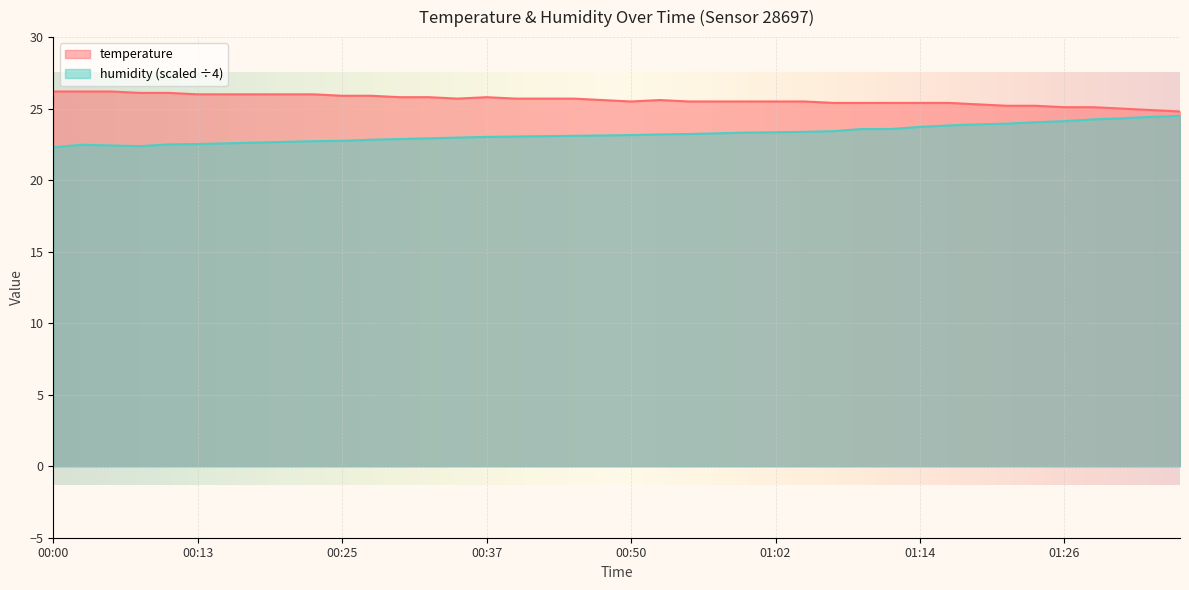

Reading left to right, extract all data points from this chart.

temperature: 00:00=26.2	00:03=26.2	00:05=26.2	00:08=26.1	00:10=26.1	00:13=26.0	00:15=26.0	00:18=26.0	00:20=26.0	00:23=26.0	00:25=25.9	00:27=25.9	00:30=25.8	00:32=25.8	00:35=25.7	00:37=25.8	00:40=25.7	00:42=25.7	00:45=25.7	00:47=25.6	00:50=25.5	00:52=25.6	00:54=25.5	00:57=25.5	00:59=25.5	01:02=25.5	01:04=25.5	01:07=25.4	01:09=25.4	01:12=25.4	01:14=25.4	01:16=25.4	01:19=25.3	01:21=25.2	01:24=25.2	01:26=25.1	01:29=25.1	01:31=25.0	01:34=24.9	01:36=24.8
humidity: 00:00=22.3	00:03=22.5	00:05=22.4	00:08=22.4	00:10=22.5	00:13=22.5	00:15=22.6	00:18=22.6	00:20=22.7	00:23=22.7	00:25=22.8	00:27=22.8	00:30=22.9	00:32=22.9	00:35=23.0	00:37=23.0	00:40=23.1	00:42=23.1	00:45=23.1	00:47=23.1	00:50=23.1	00:52=23.2	00:54=23.2	00:57=23.3	00:59=23.3	01:02=23.4	01:04=23.4	01:07=23.4	01:09=23.6	01:12=23.6	01:14=23.7	01:16=23.8	01:19=23.9	01:21=23.9	01:24=24.1	01:26=24.1	01:29=24.2	01:31=24.3	01:34=24.4	01:36=24.5